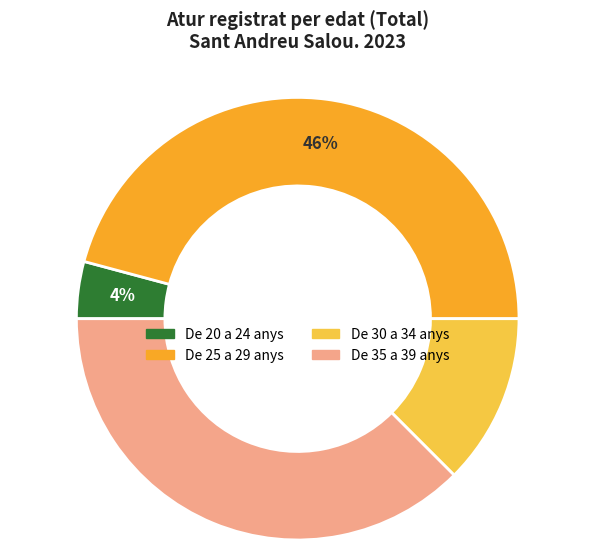

Does any single category account for the majority?

No